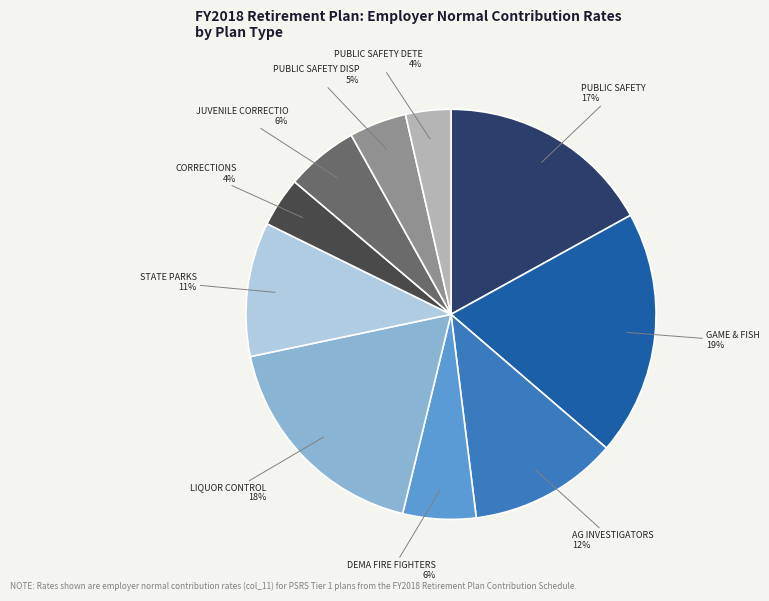

Does any single category account for the majority?

No